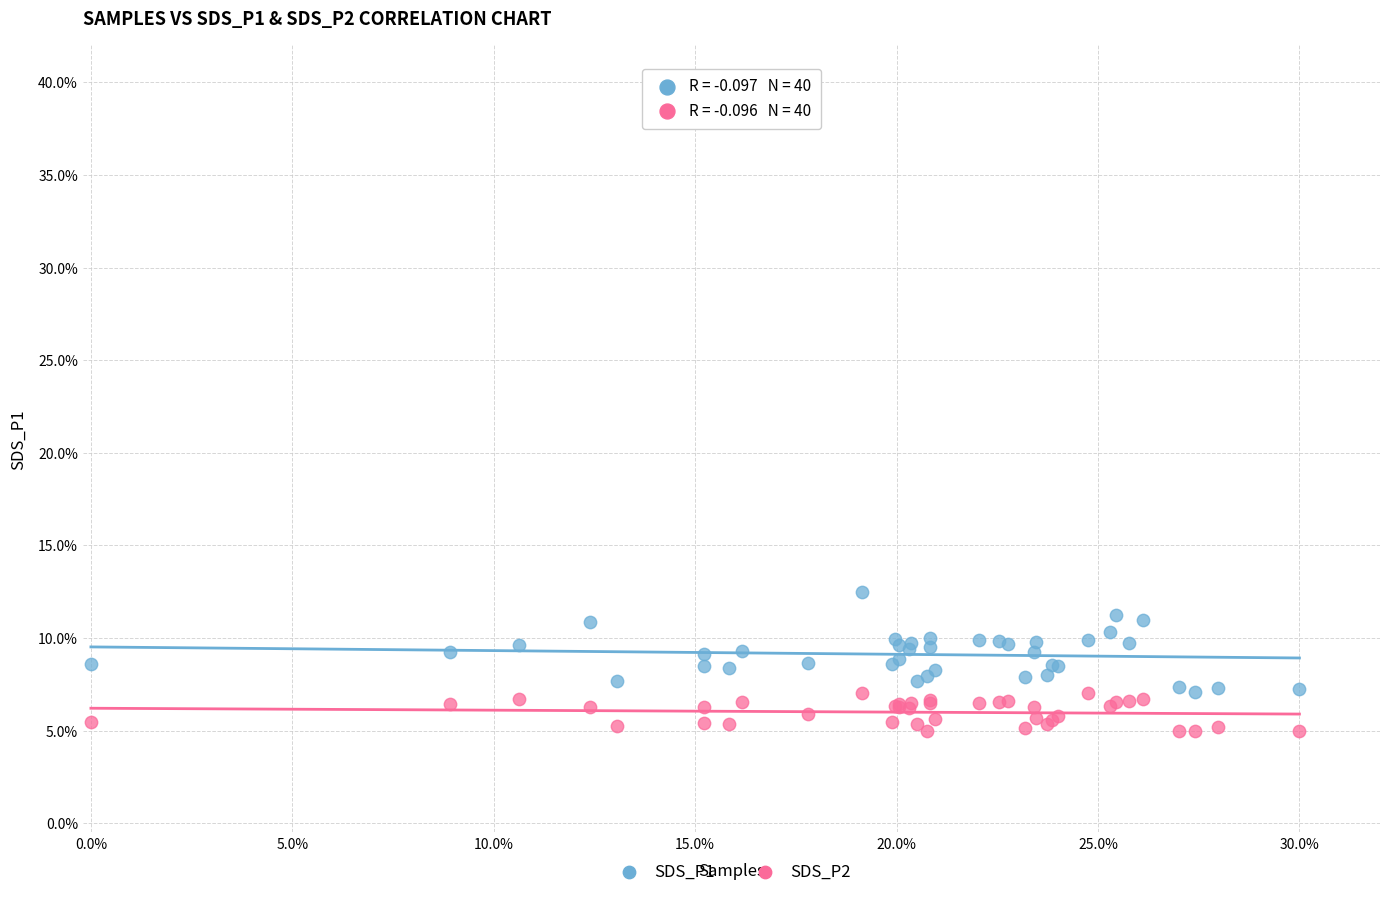

Which series contains the lowest Y value?

SDS_P2